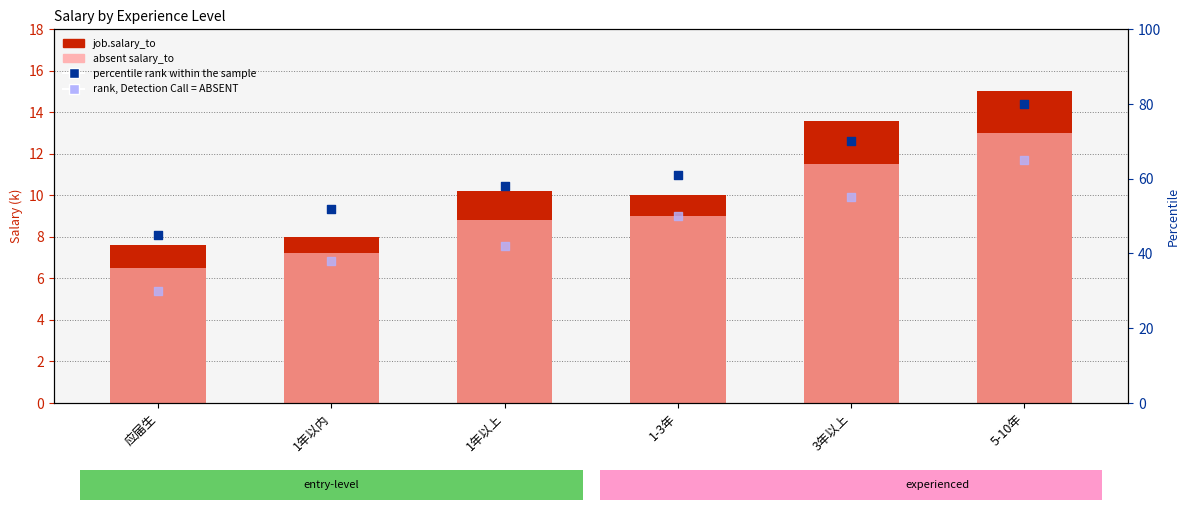

Which series has the largest total across all categories?

percentile rank within the sample